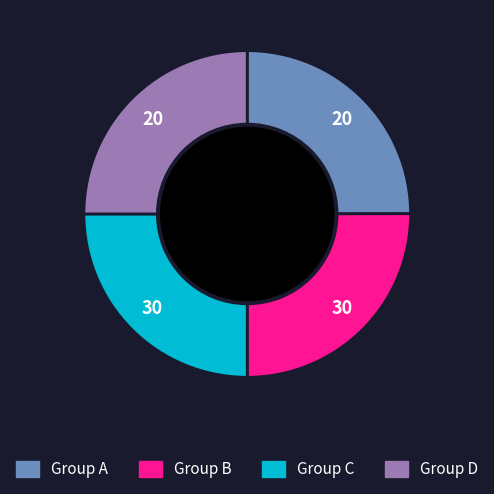

Is there a majority slice in this chart?

No